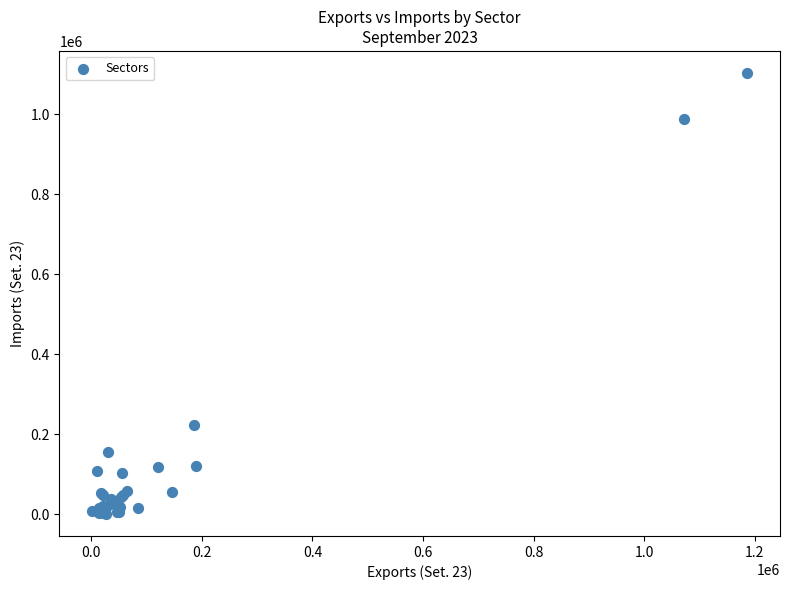

What Y value in the scatter plot is closest to 552104?

222765